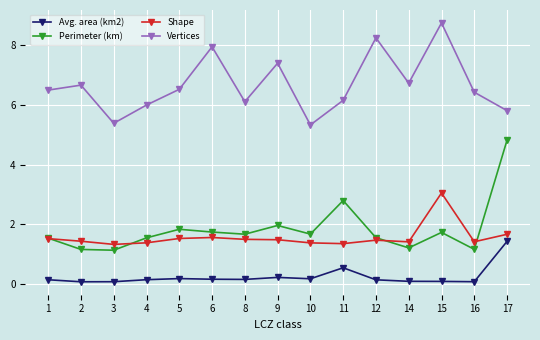

Which series has the widest spread of values?

Perimeter (km)